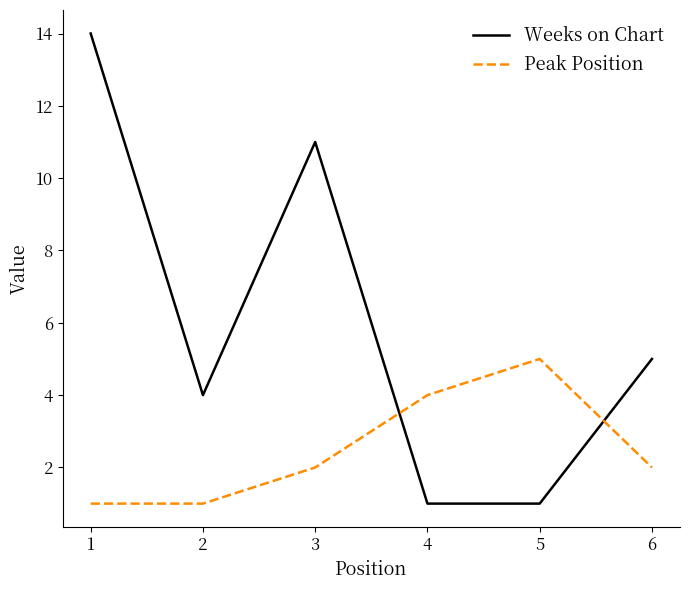

After their last crossing, which series has the higher values: Peak Position or Weeks on Chart?

Weeks on Chart